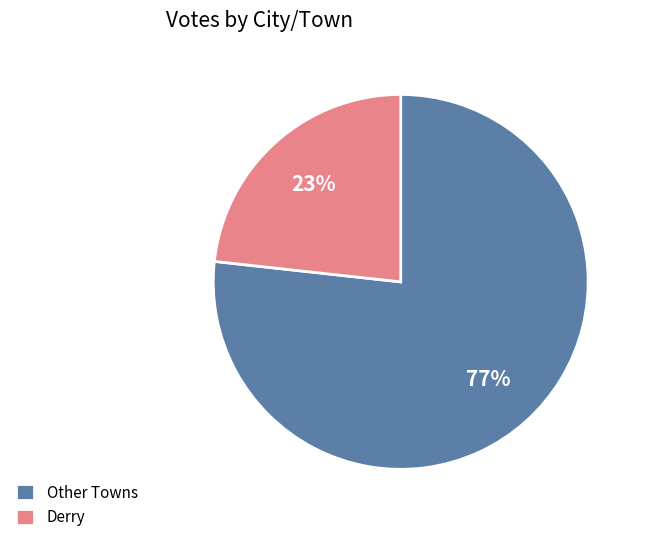

Is the sum of Derry and Other Towns greater than half?

Yes